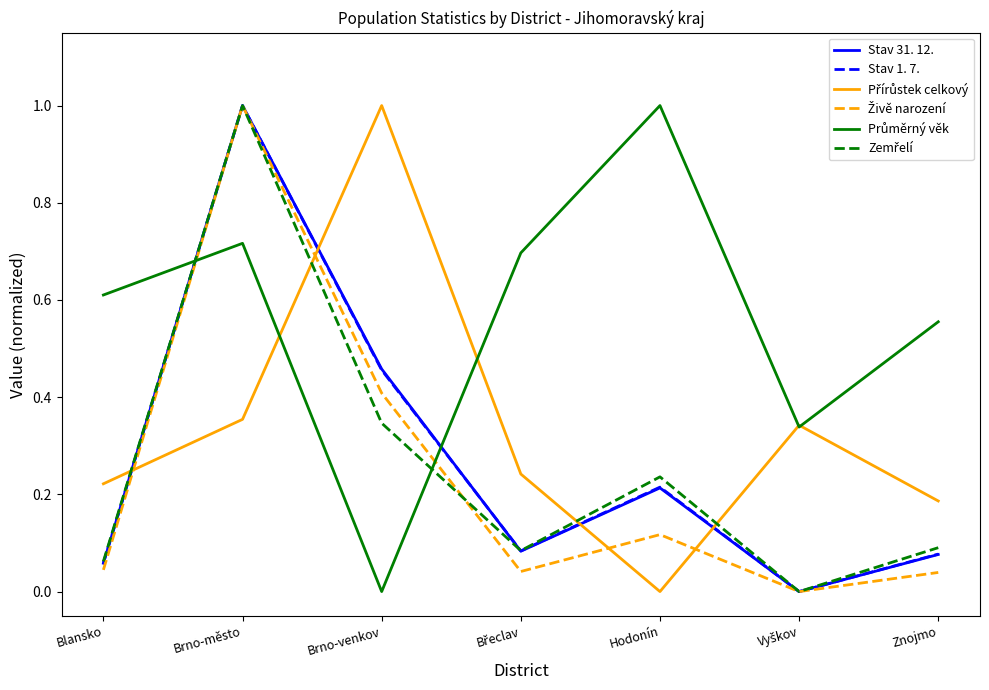

The Stav 1. 7. series shows 0.4 at Brno-město. True or false?

False